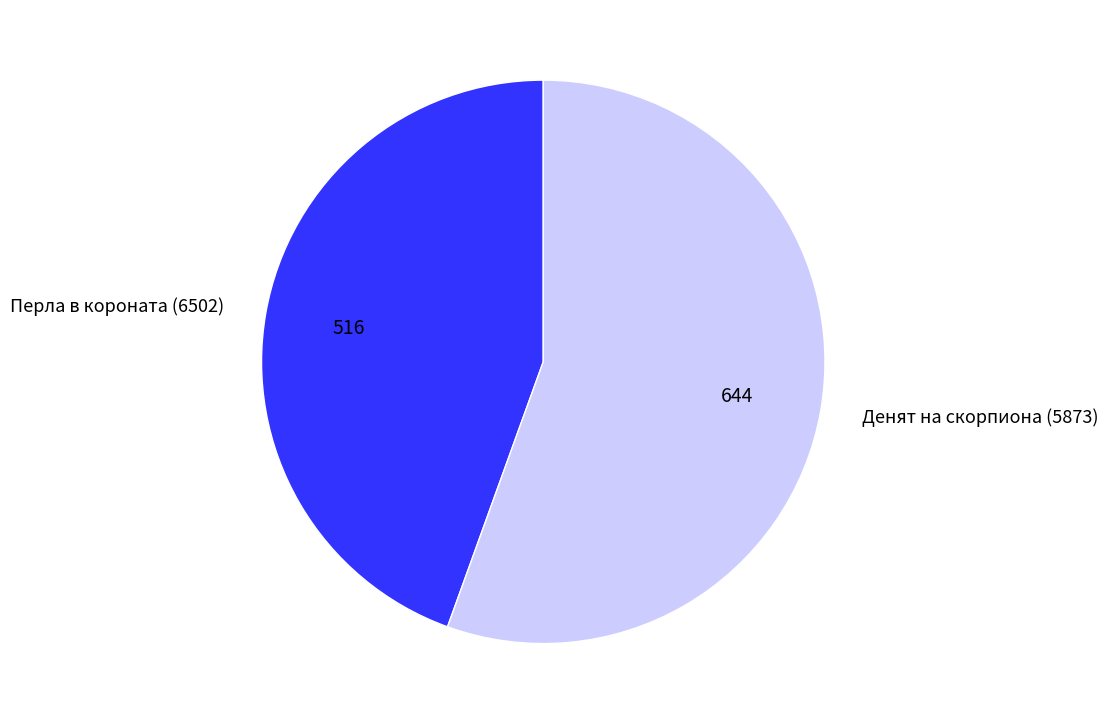

How many slices are in this pie chart?

2